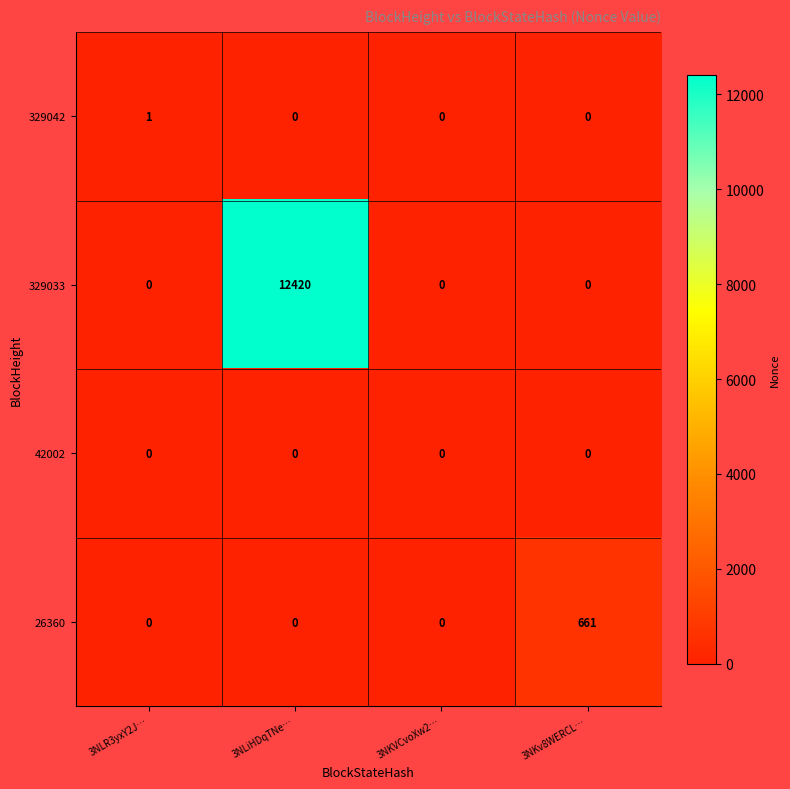

What is the difference between the maximum and minimum values in the 329033 series?

12420